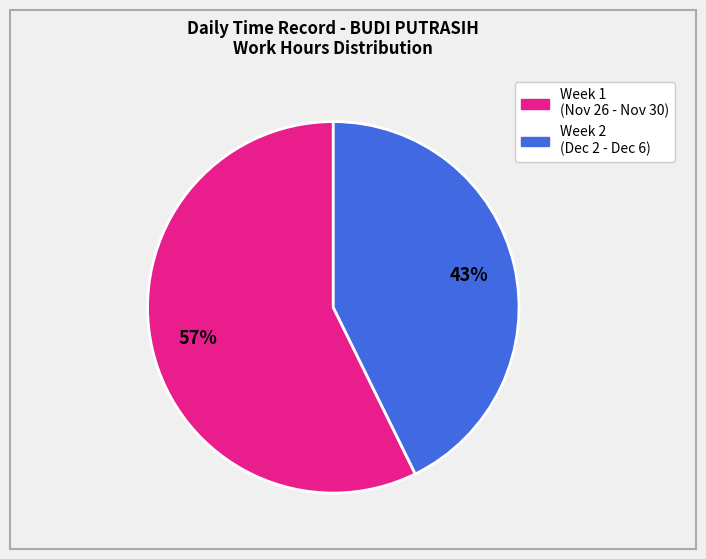

To the nearest percent, what is the average slice percentage?

50%